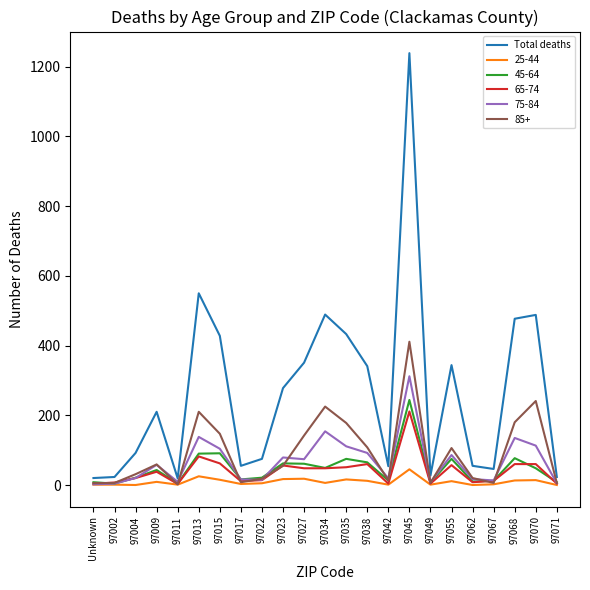

At which category is the sum across all series the highest?

97045